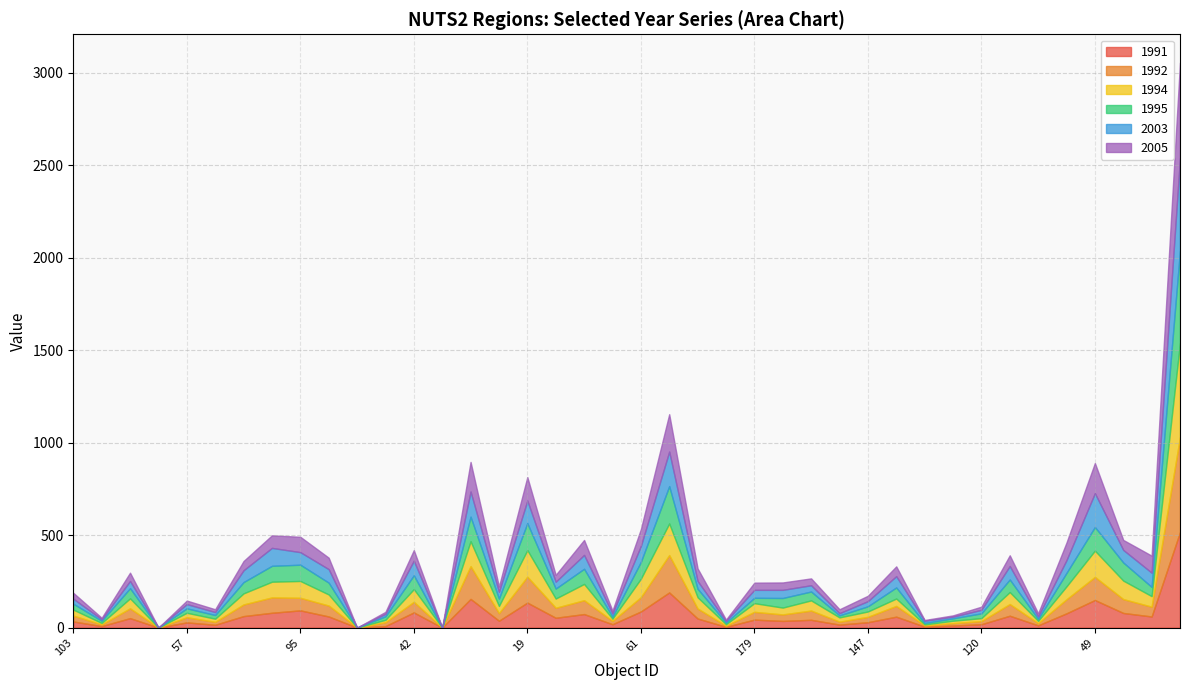

Reading left to right, transcribe all the data shown in this chart.

1991: 33	8	51	0	28	15	62	80	93	60	0	8	82	0	155	37	135	53	73	18	87	190	49	4	43	36	42	16	29	59	5	11	18	64	12	77	149	79	60	517
1992: 32	9	53	0	28	16	63	83	68	59	0	21	57	0	177	41	140	54	75	18	77	202	54	6	42	35	50	16	29	58	7	13	17	63	12	76	125	75	53	514
1994: 32	8	54	0	24	17	60	85	91	60	0	13	69	0	135	39	144	50	88	12	100	171	61	8	47	37	55	23	29	40	5	13	16	65	12	70	142	100	57	509
1995: 32	12	55	0	24	20	61	86	88	64	0	19	75	0	133	40	146	54	82	11	91	202	46	9	29	52	48	11	28	60	8	13	26	68	11	73	128	98	50	500
2003: 27	8	39	0	23	16	64	97	68	73	0	13	79	0	136	36	122	37	75	17	86	187	42	9	43	44	34	12	28	61	12	9	19	73	13	69	183	68	77	500
2005: 32	8	45	0	19	15	50	68	83	62	0	11	57	0	160	29	127	37	81	16	91	202	68	7	39	40	37	21	29	53	4	7	17	58	17	95	163	54	92	516